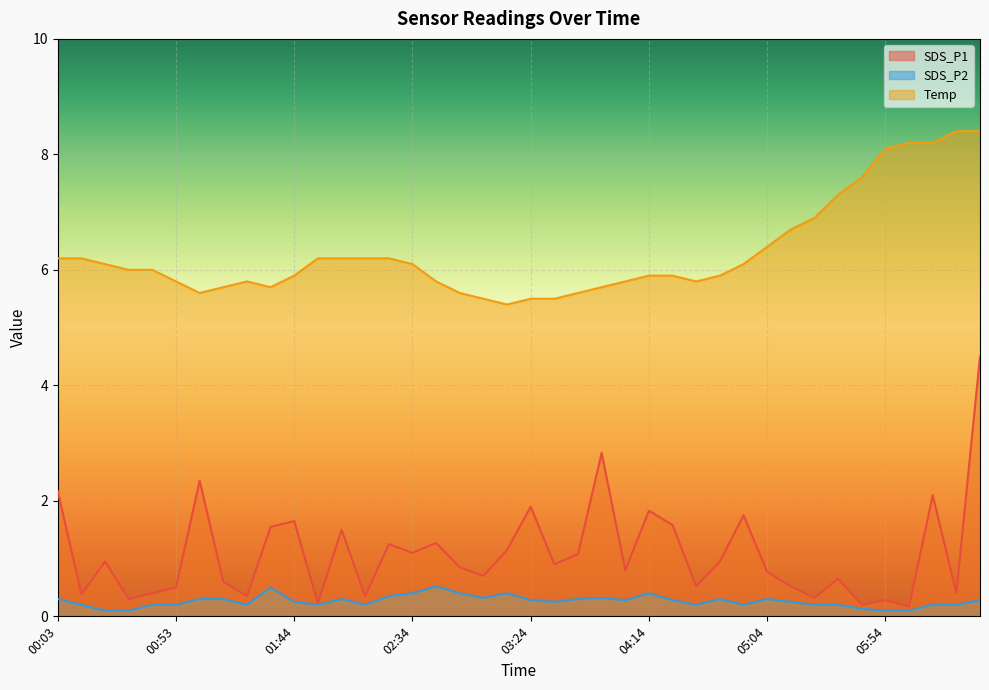

How many values in the Temp series exceed 6?

19